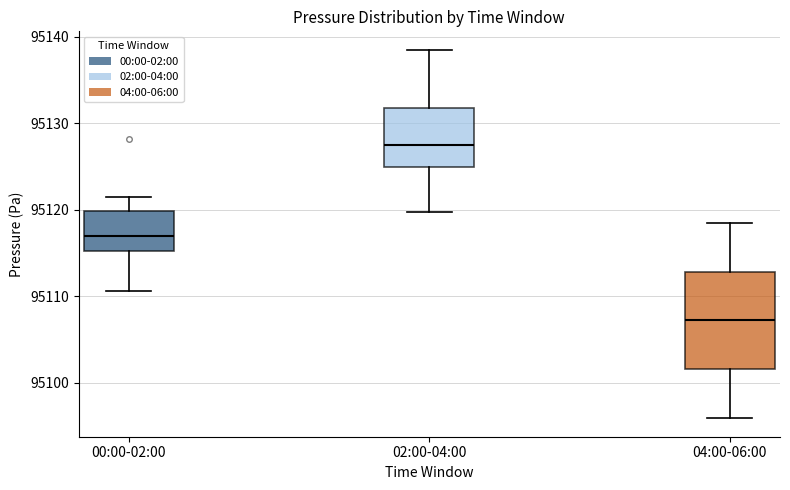

Comparing the boxes themselves (not the whiskers), which one is the tallest?

04:00-06:00